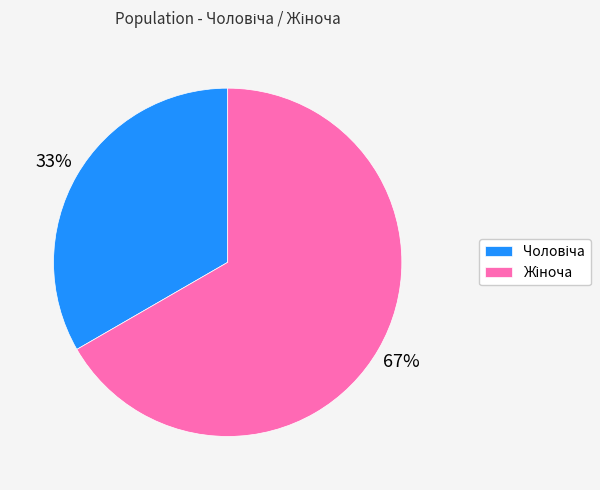

Is there any slice that represents more than half of the pie?

Yes